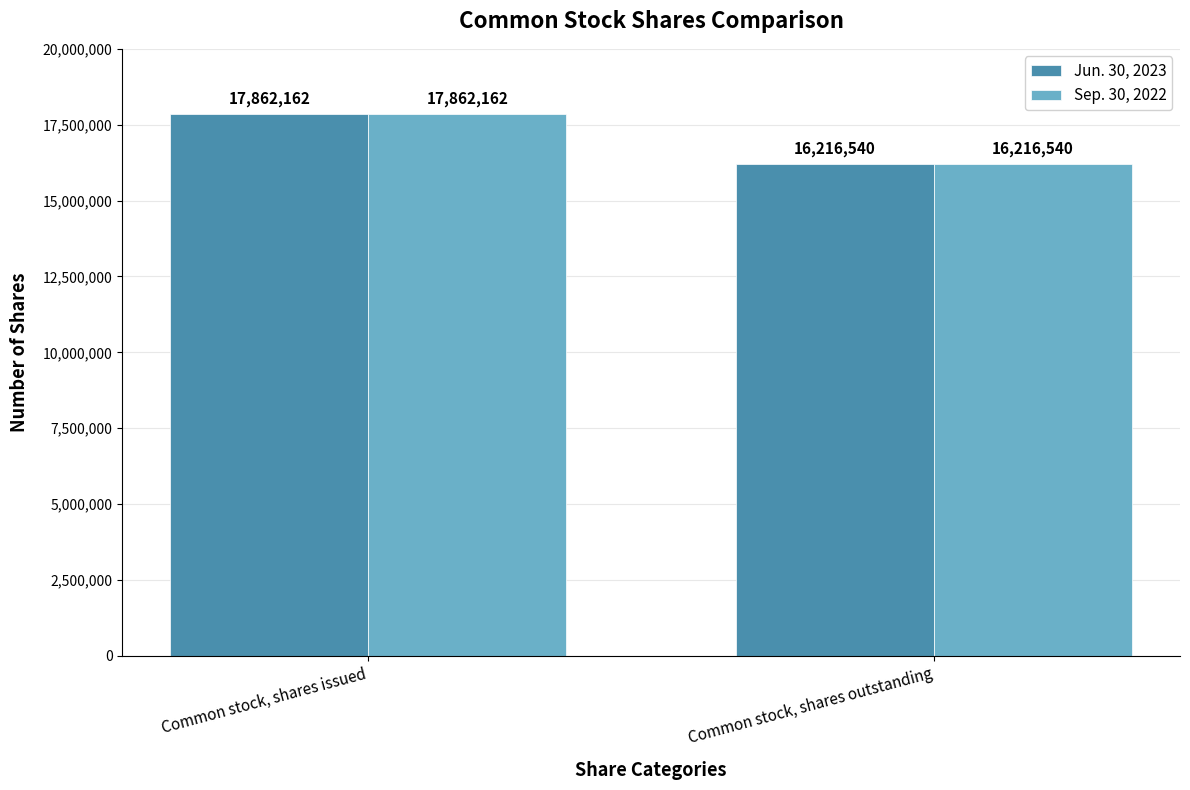

What is the average value of the Jun. 30, 2023 series?

17039351